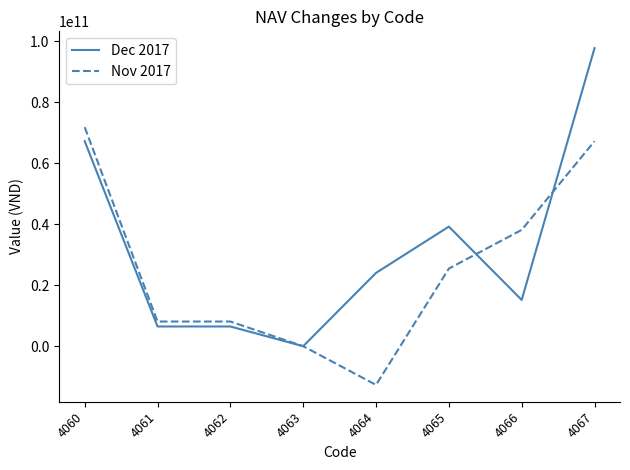

Where does the Dec 2017 series first go above 24030833755?

4060